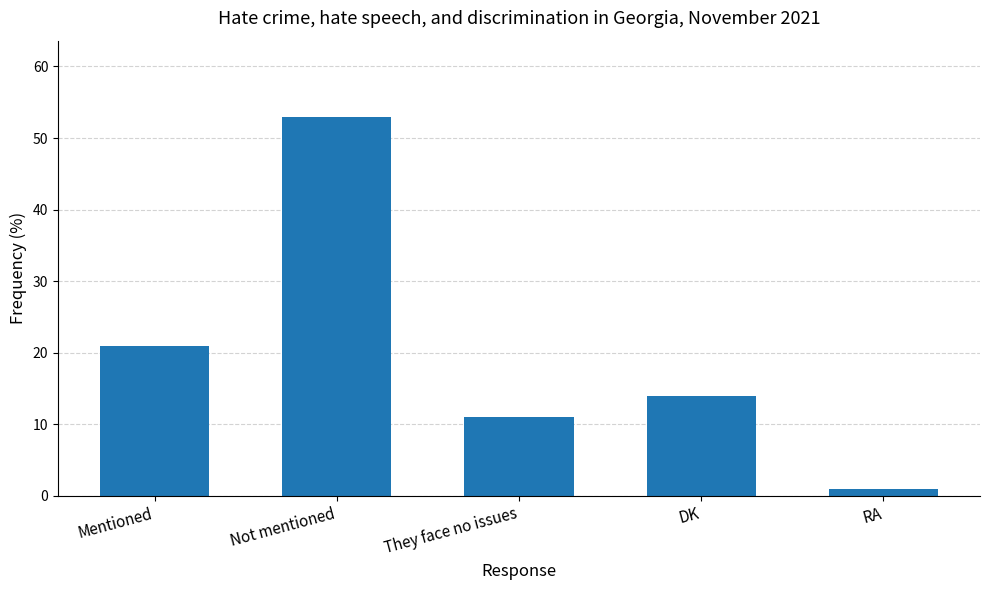

Rank the categories by value from highest to lowest.

Not mentioned, Mentioned, DK, They face no issues, RA